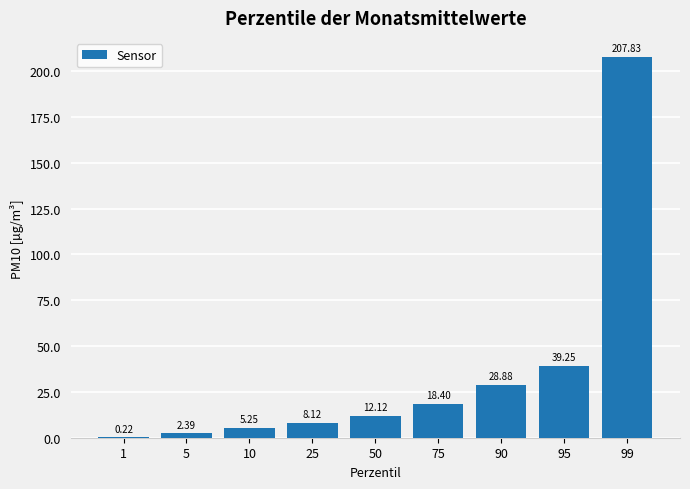

What is the difference between the values at 50 and 10?

6.9